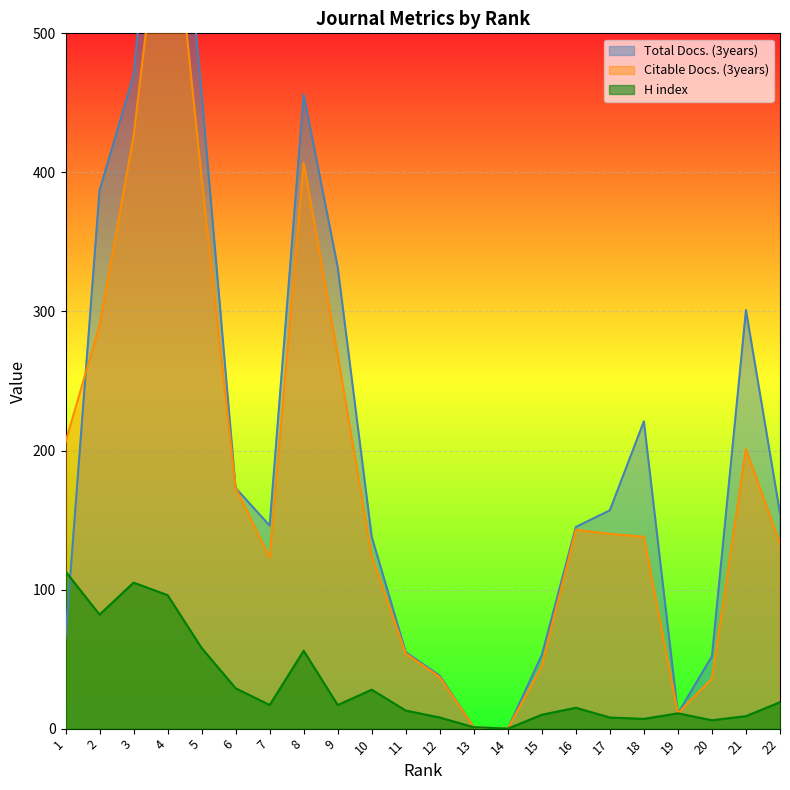

Reading left to right, what are all the values shown in this chart?

Total Docs. (3years): 65	387	470	719	457	173	146	456	332	138	55	38	1	0	53	145	157	221	11	52	301	155
Citable Docs. (3years): 206	290	426	633	396	173	123	407	269	124	54	37	1	0	45	143	140	138	11	36	201	133
H index: 113	82	105	96	58	29	17	56	17	28	13	8	1	0	10	15	8	7	11	6	9	19